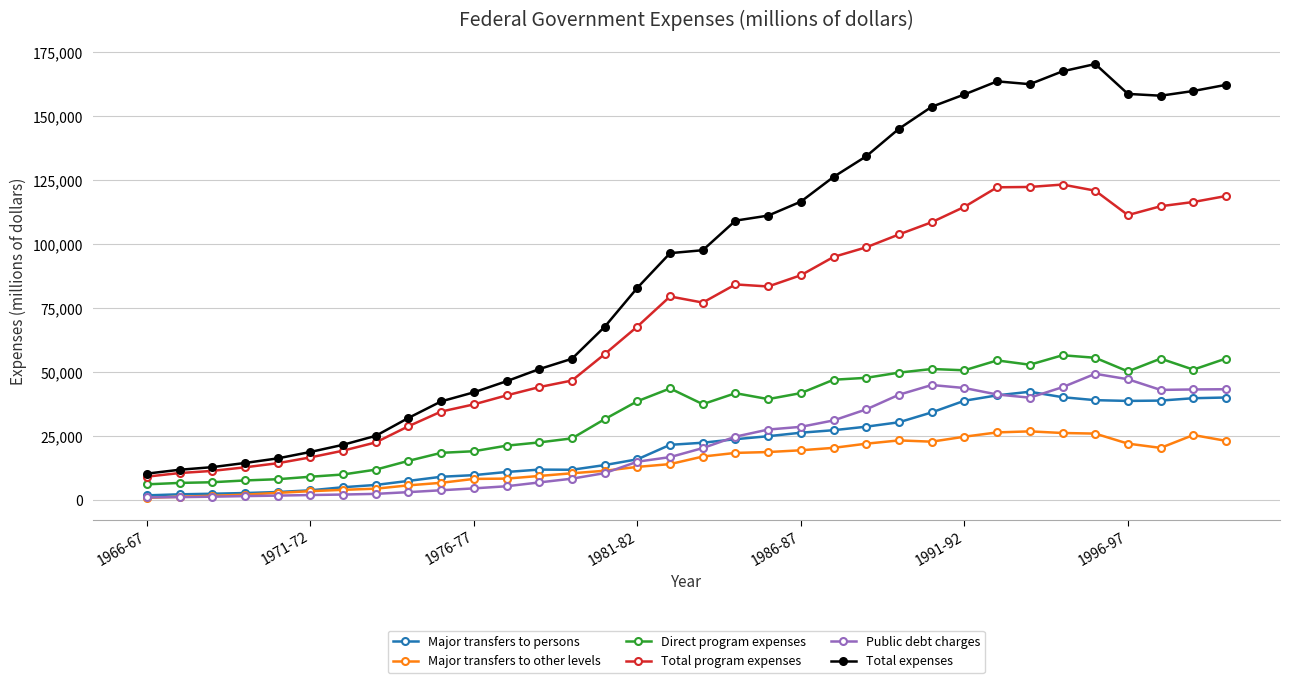

True or false: Direct program expenses and Major transfers to persons intersect in this chart.

False